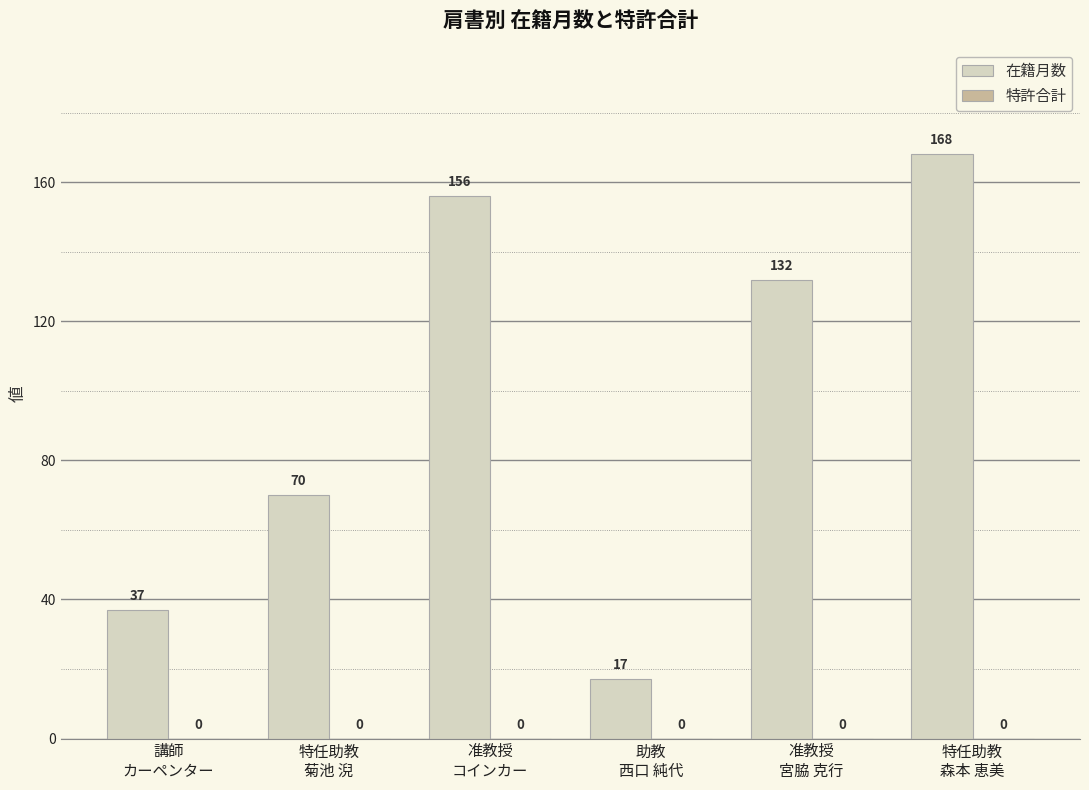

What is the greatest value displayed?

168